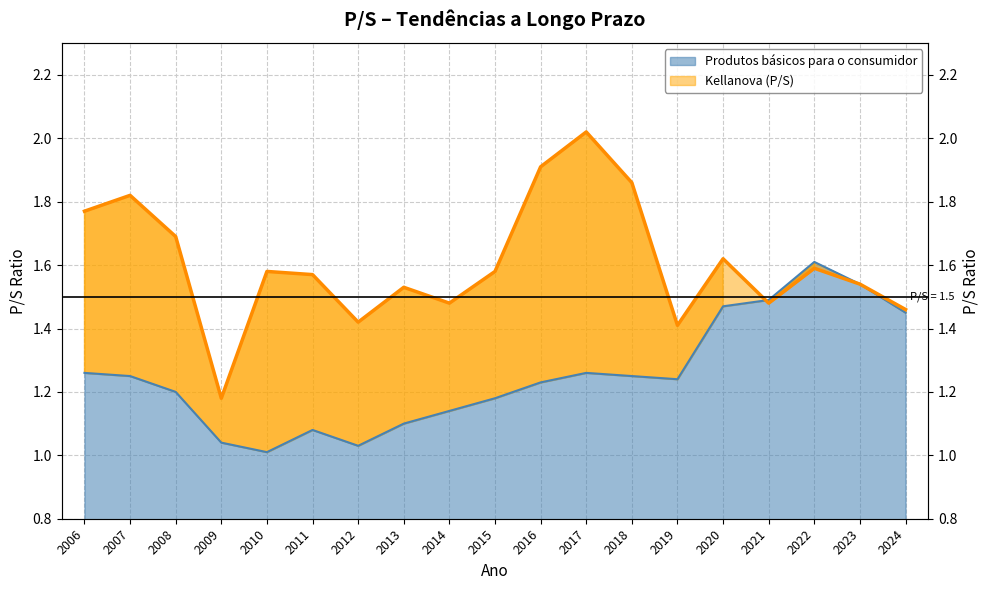

What are all the series names shown in the legend?

Kellanova, Produtos básicos para o consumidor